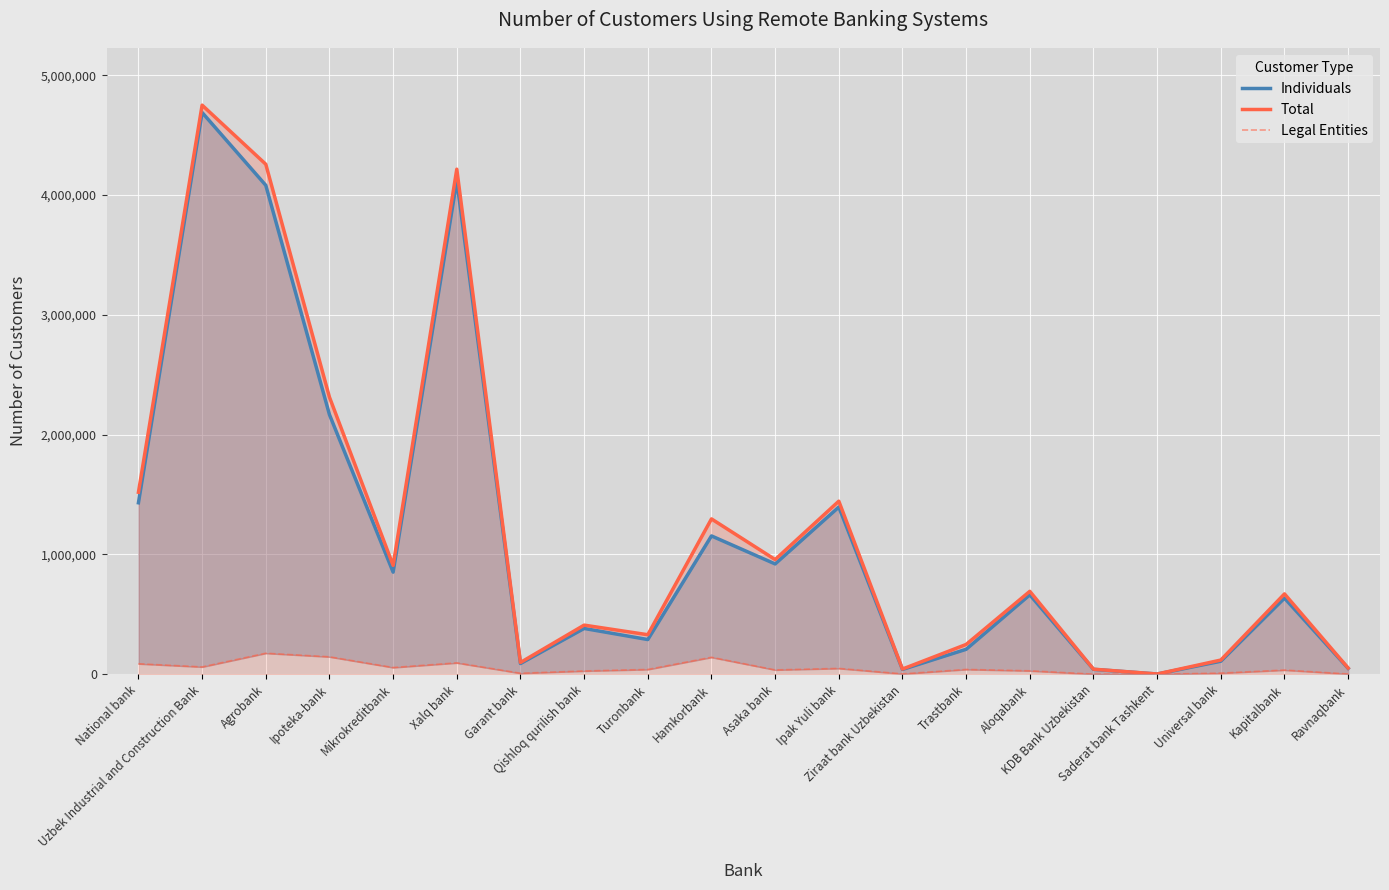

Rank the series at Uzbek Industrial and Construction Bank from highest to lowest value.

Total, Individuals, Legal Entities